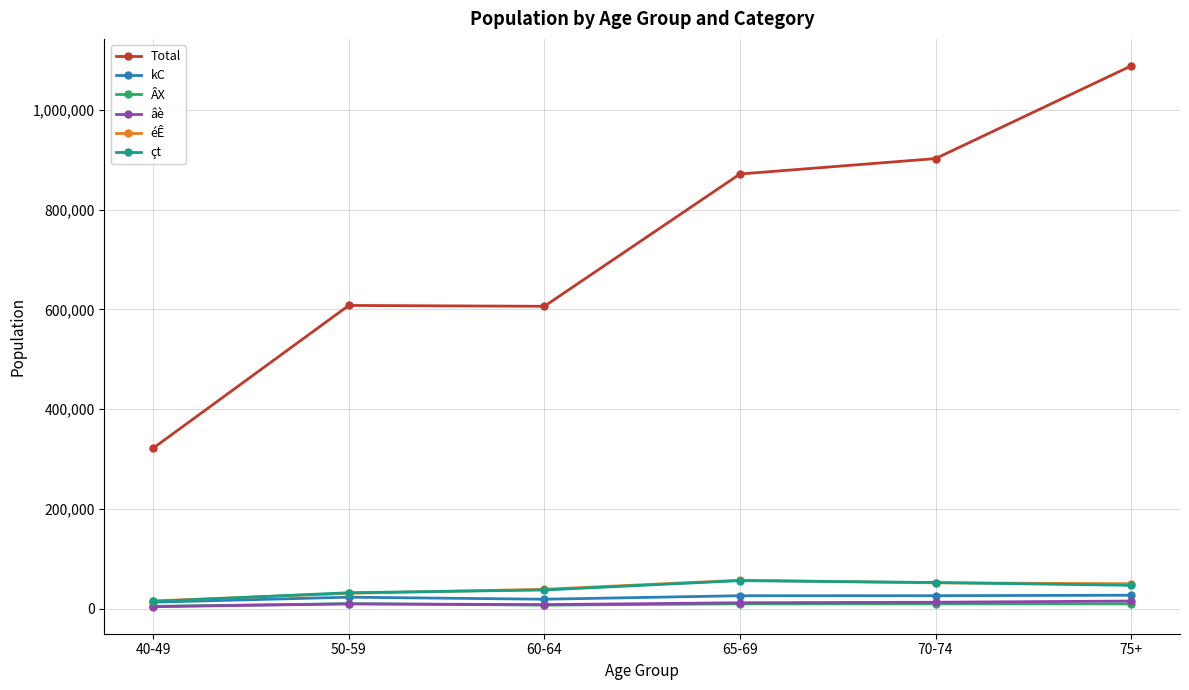

What is the maximum value shown in the chart?

1087909